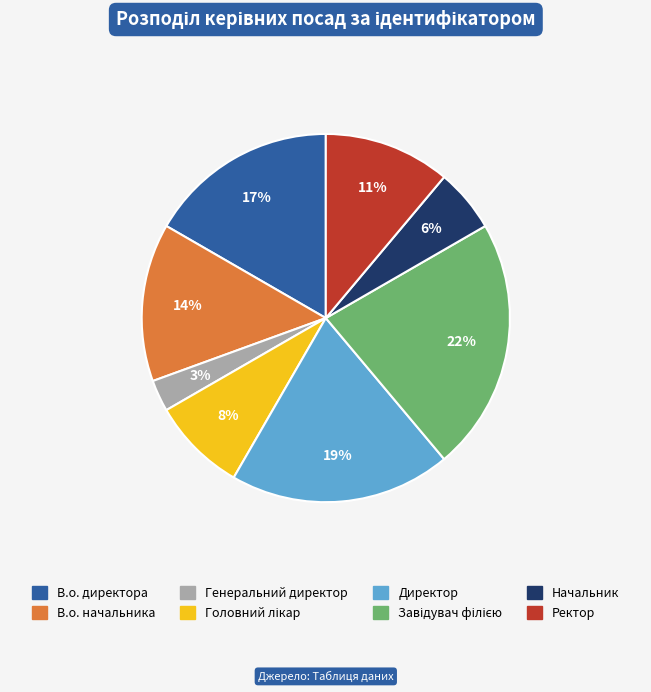

Is it true that Директор is 19% of the pie?

True